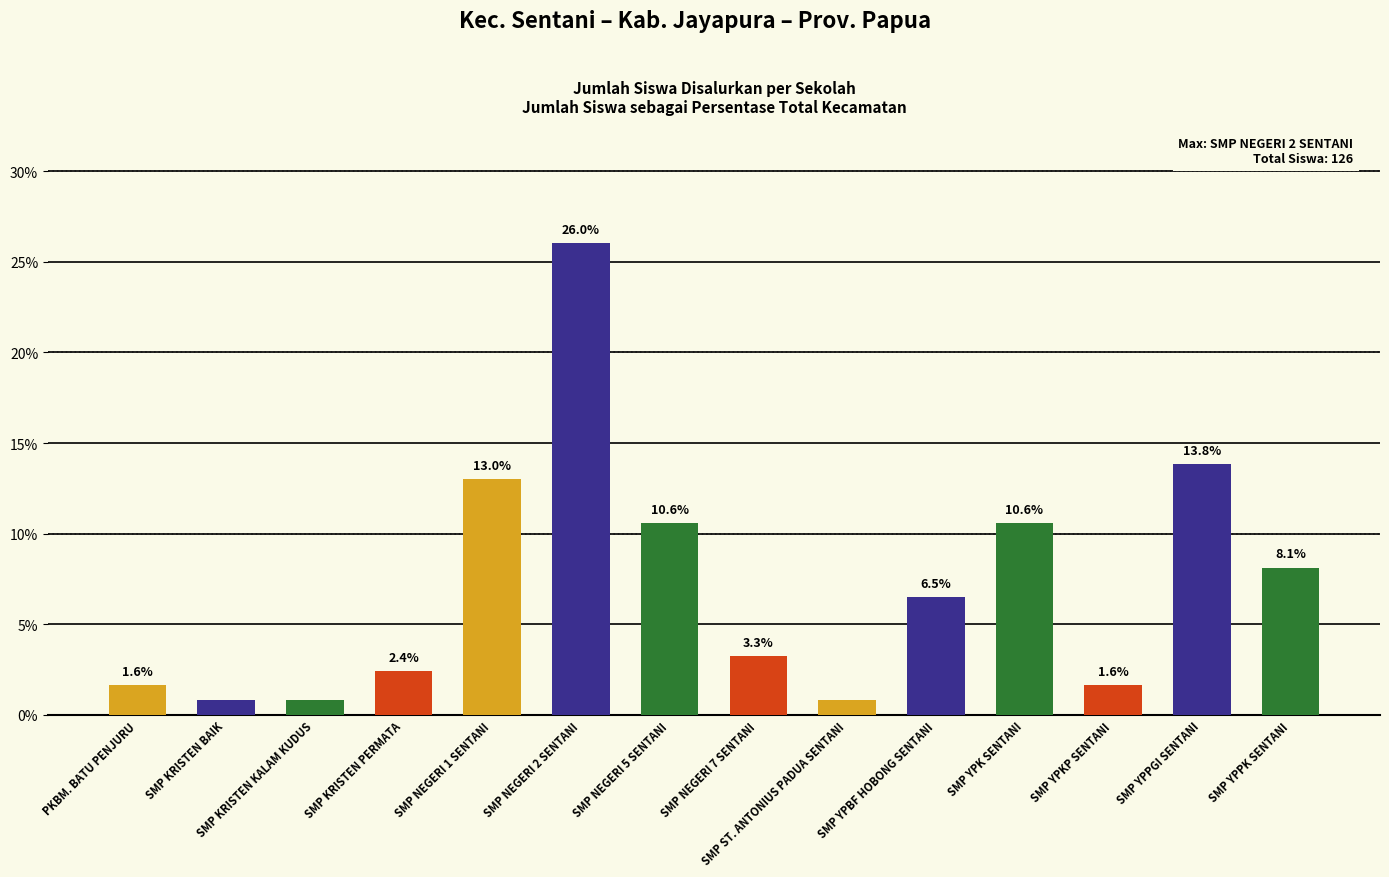

Does the chart contain any negative values?

No